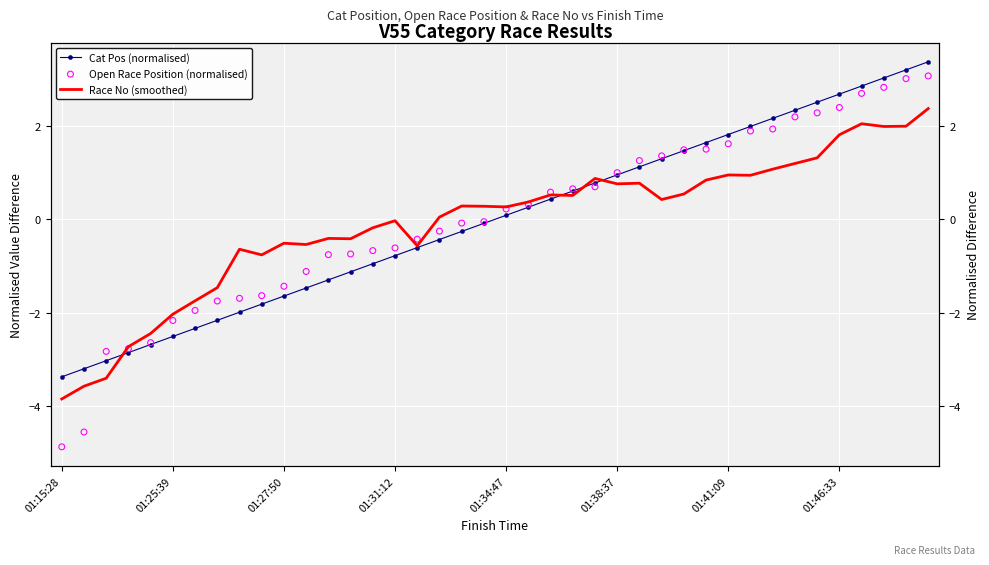

Which series contains the highest Y value?

Cat Pos (normalised)